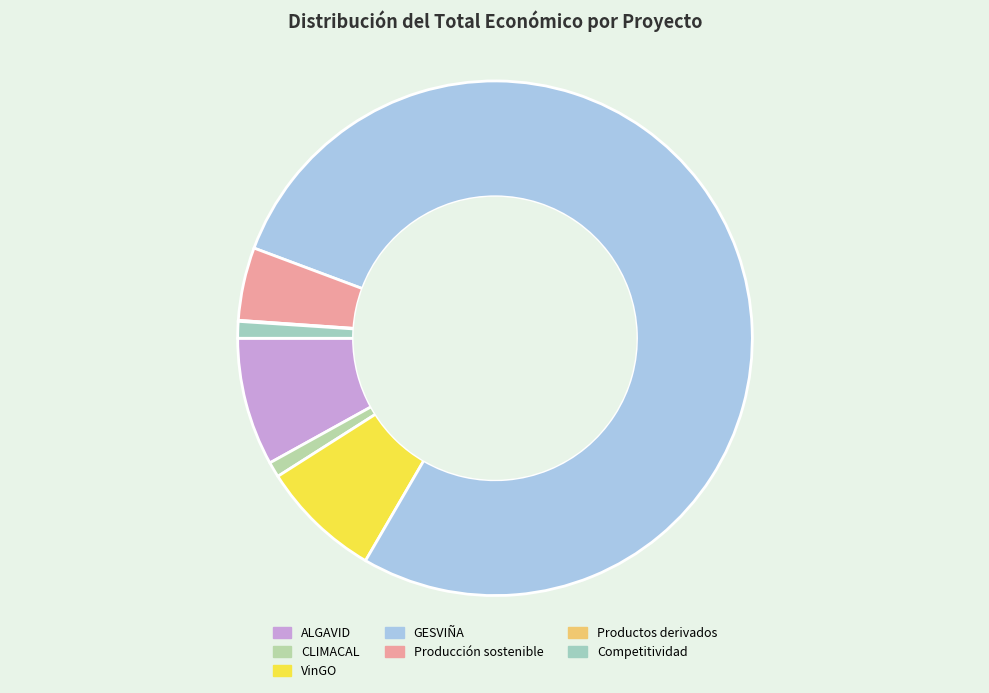

What is the ratio of the value at Producción sostenible to the value at Productos derivados?

72.8